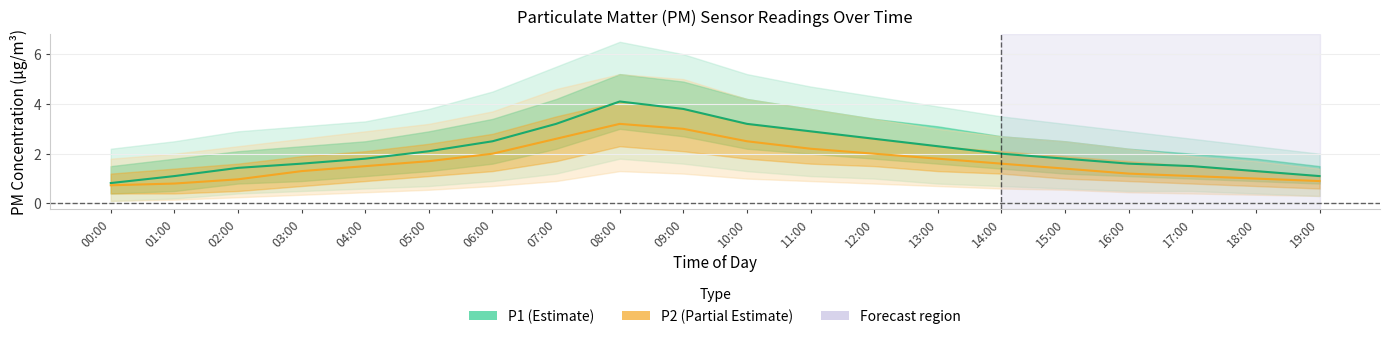

Where does the P2 (Partial Estimate) series first go above 1?

03:00